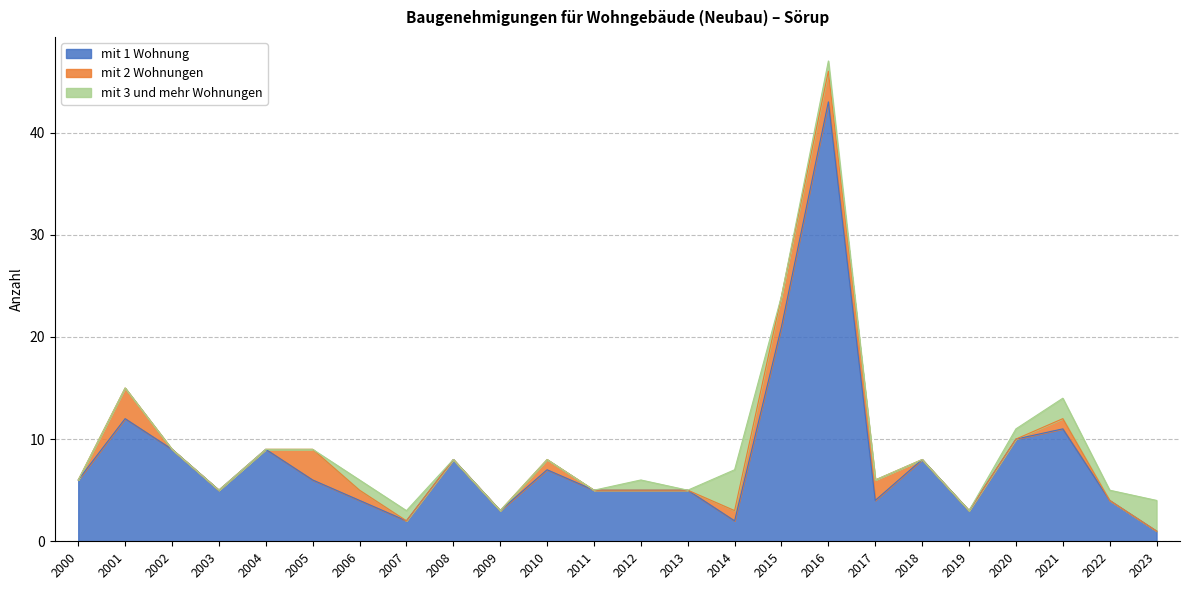

What is the total value across all series at 2010?

8